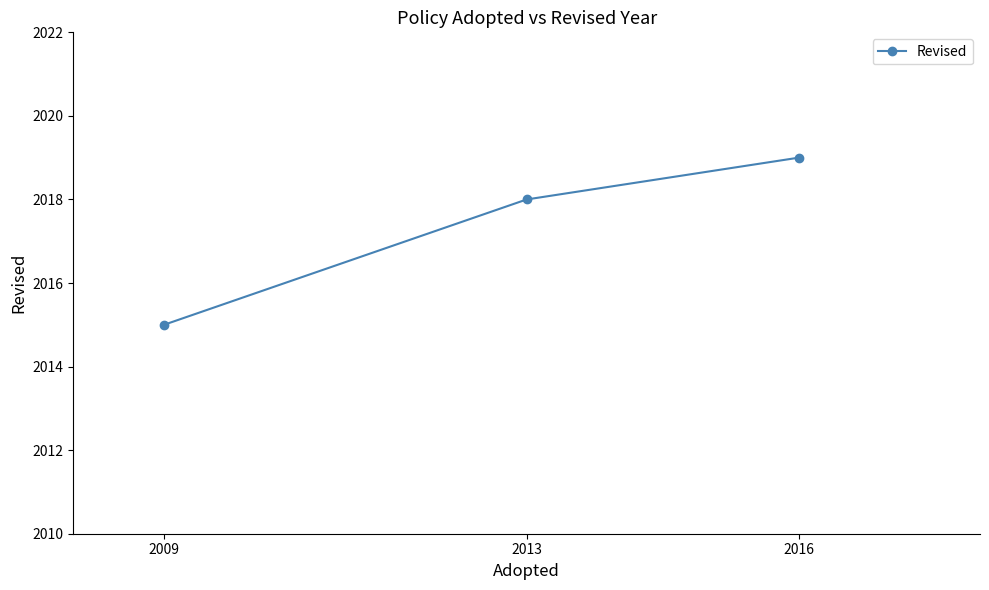

Count the number of categories in the chart.

3